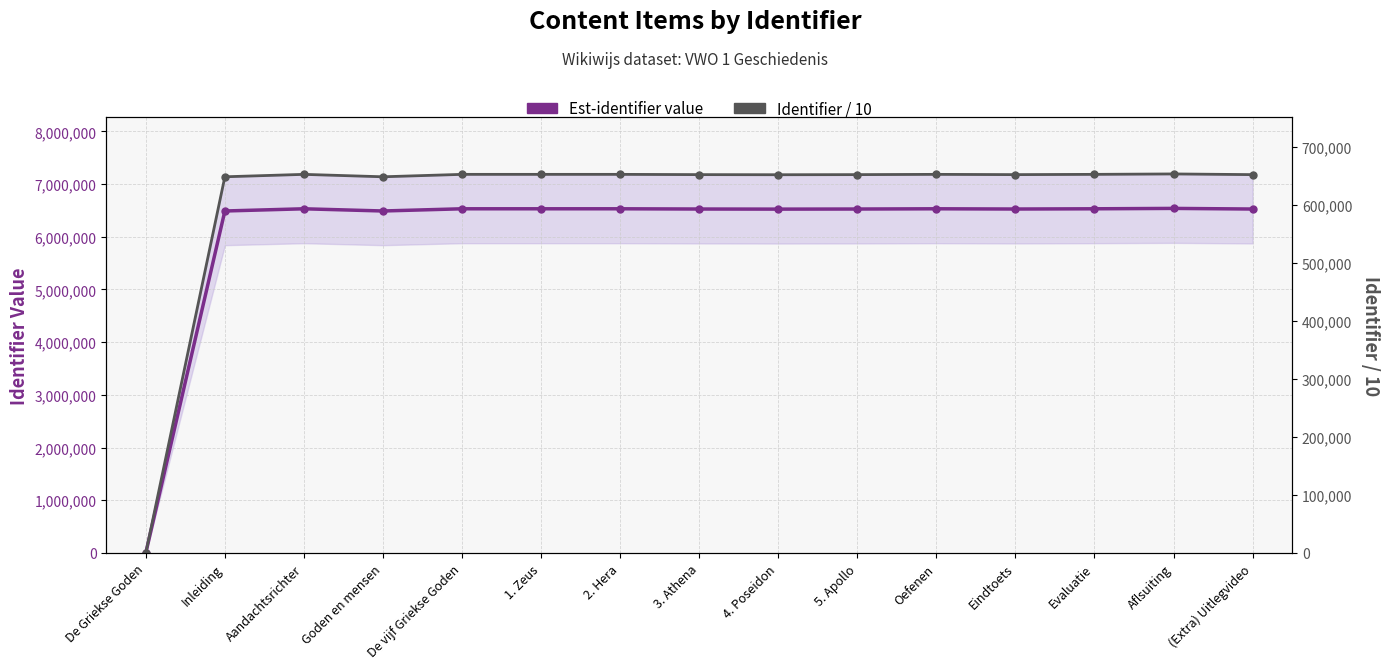

True or false: Identifier / 10 and Est-identifier value cross at least once.

False